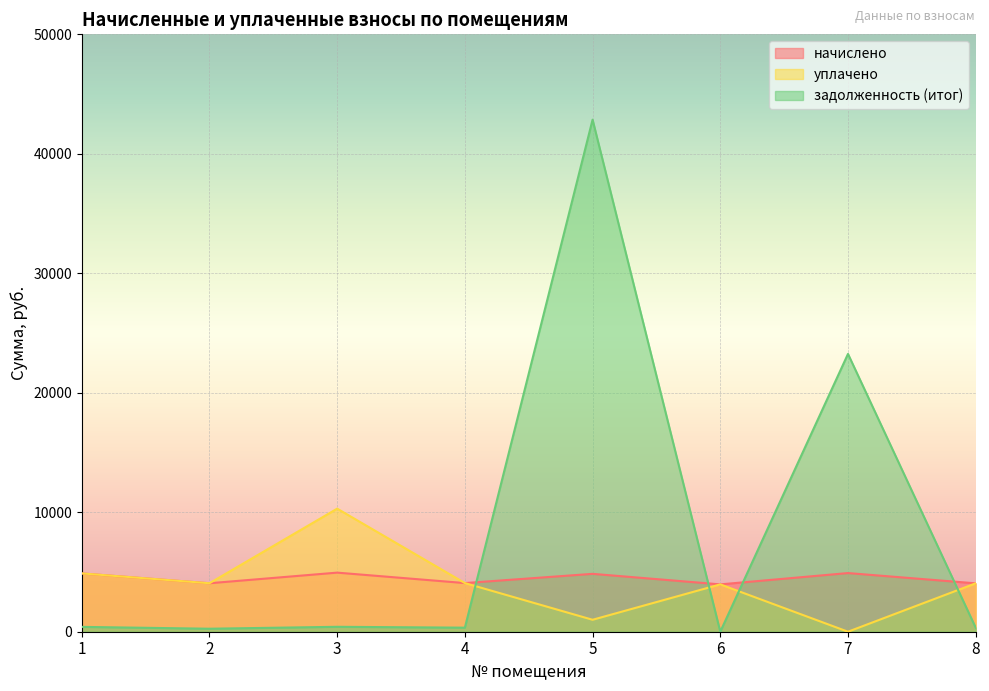

Where is the first local maximum for уплачено?

3